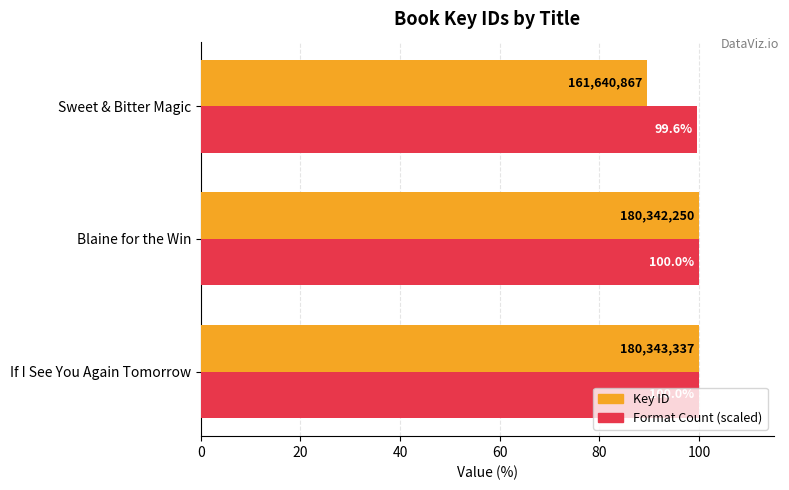

What is the maximum value shown in the chart?

100.0